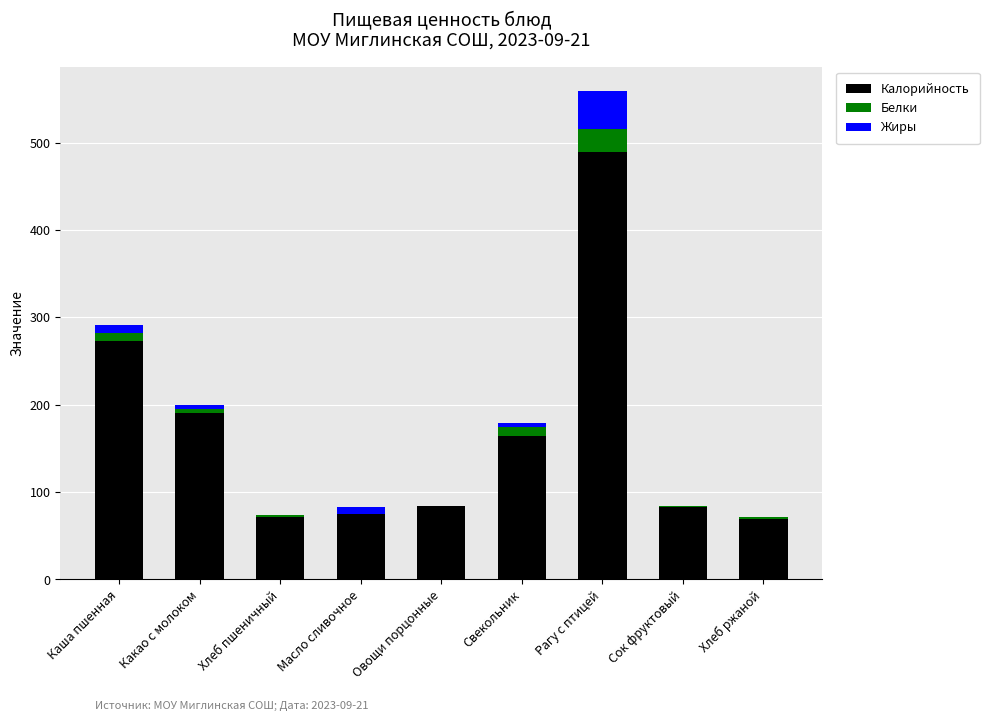

What is the maximum value for Калорийность?

489.0